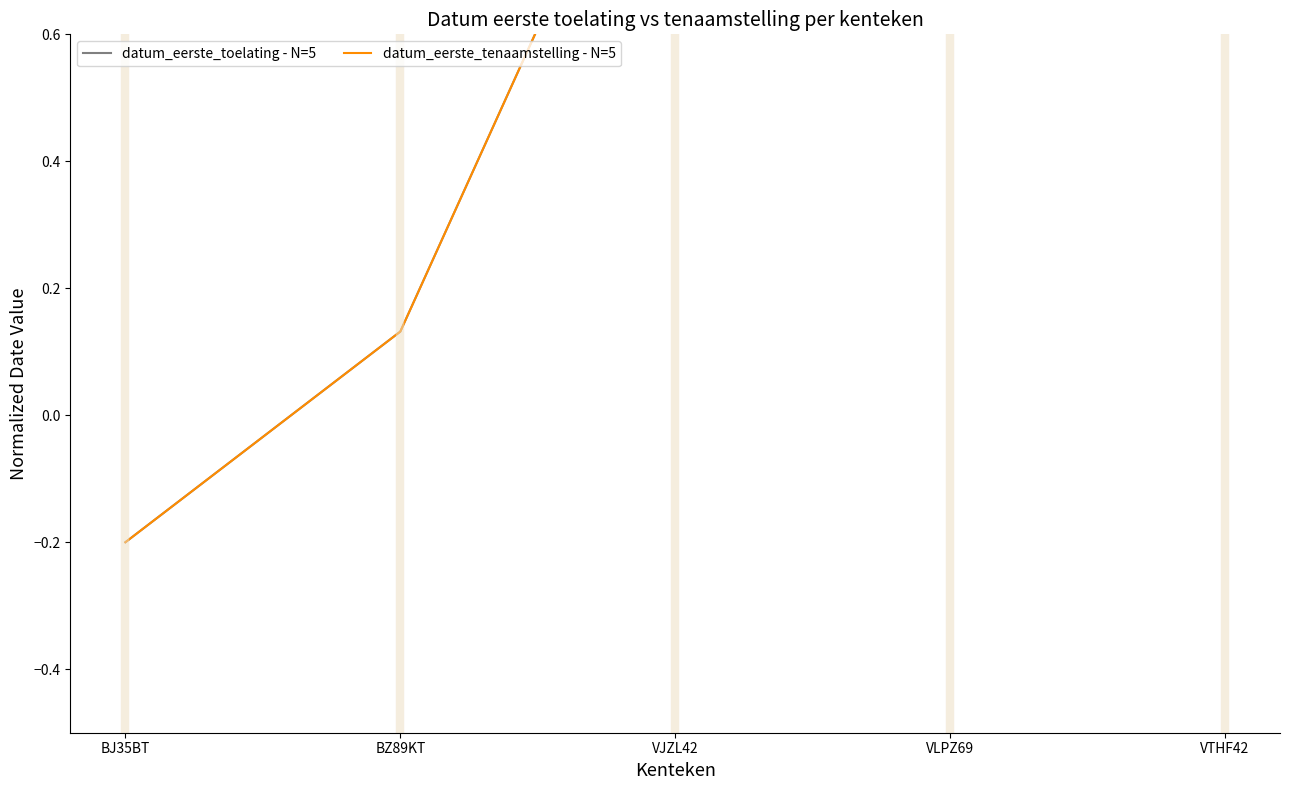

List the labels in order of datum_eerste_toelating - N=5 value, smallest first.

BJ35BT, BZ89KT, VTHF42, VJZL42, VLPZ69